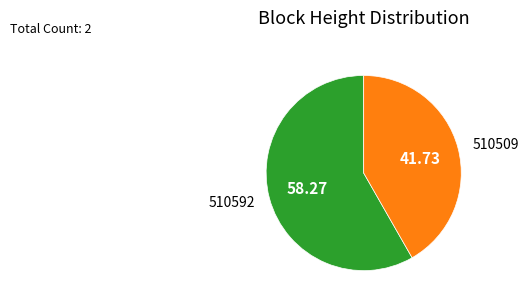

Is there a majority slice in this chart?

Yes